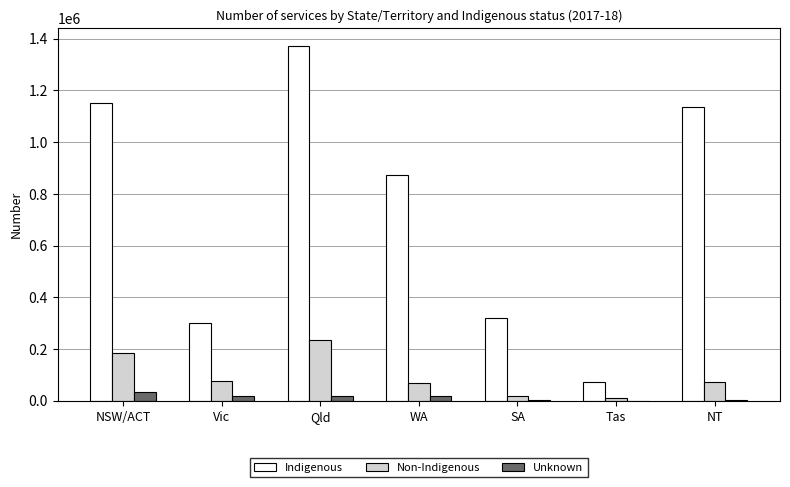

Is the value of Unknown at SA greater than the value of Non-Indigenous at Qld?

No